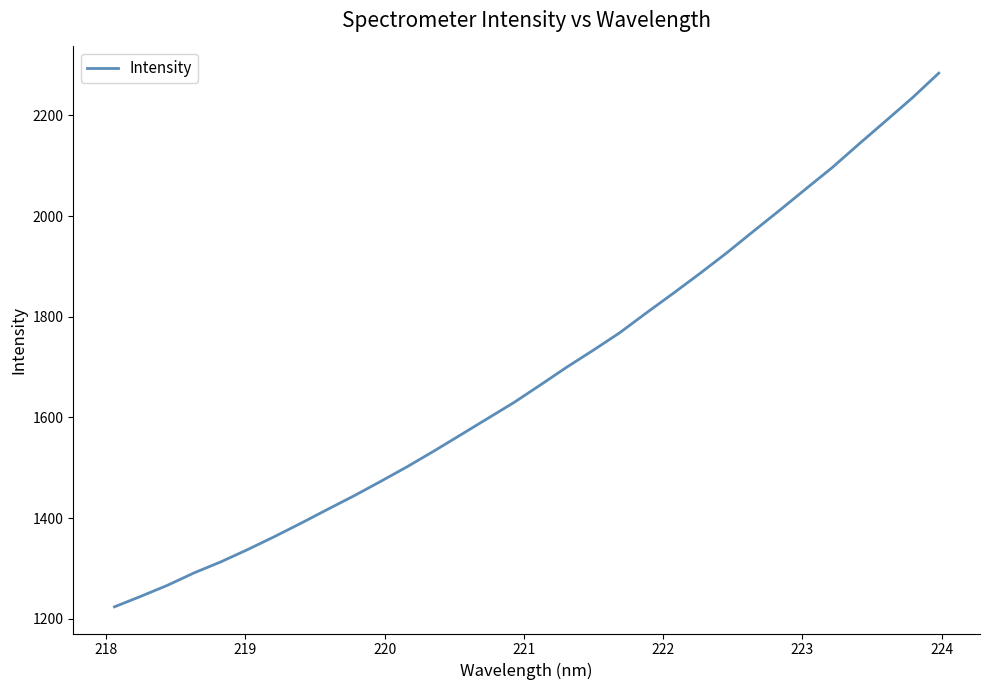

What is the difference between the maximum and minimum values?

1060.2